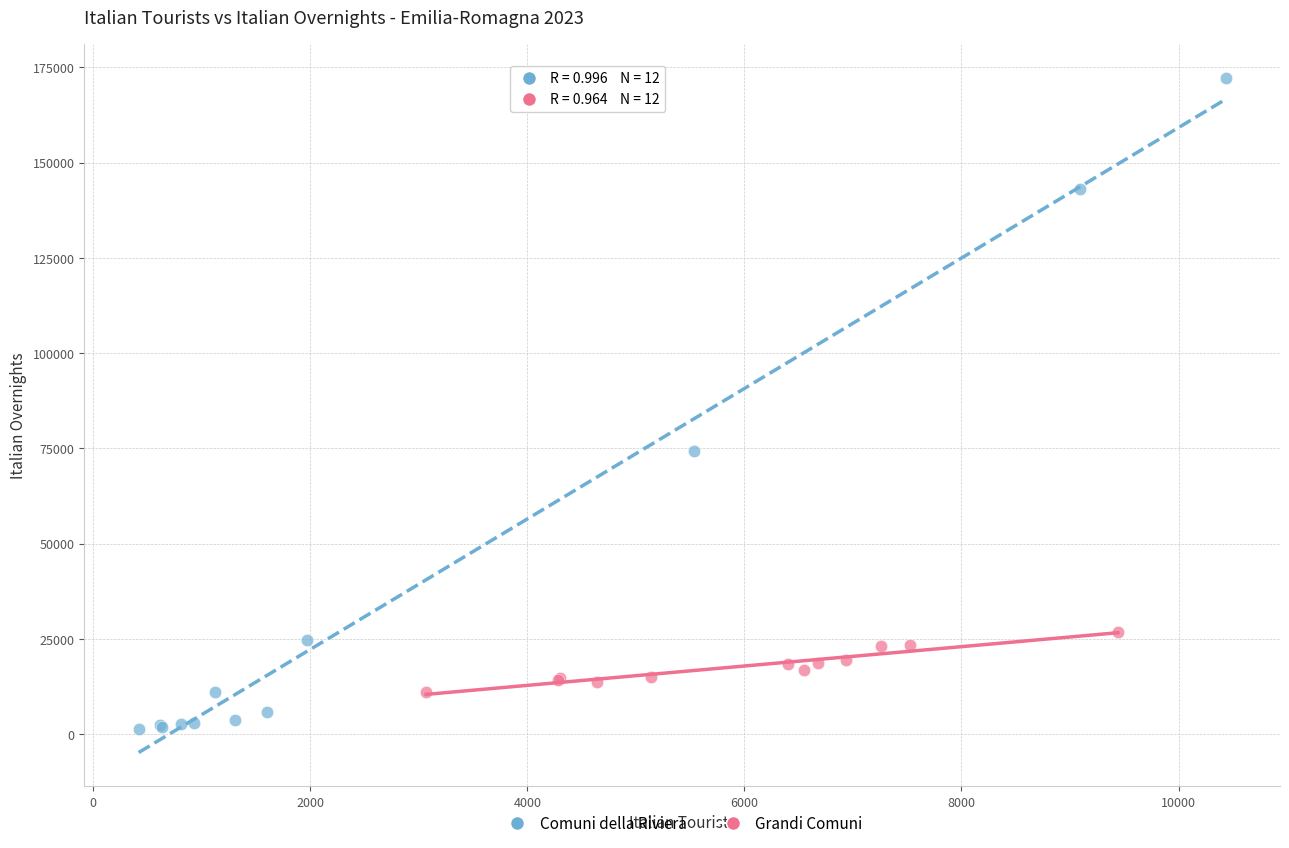

Which series reaches the maximum Y coordinate?

Comuni della Riviera